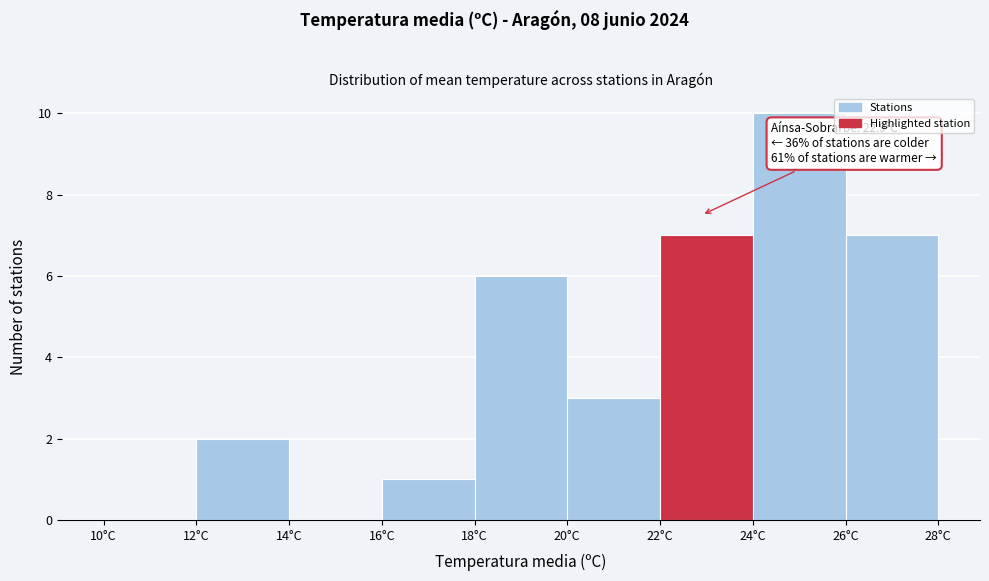

Over which range of the x-axis is the bar tallest?

24 to 26